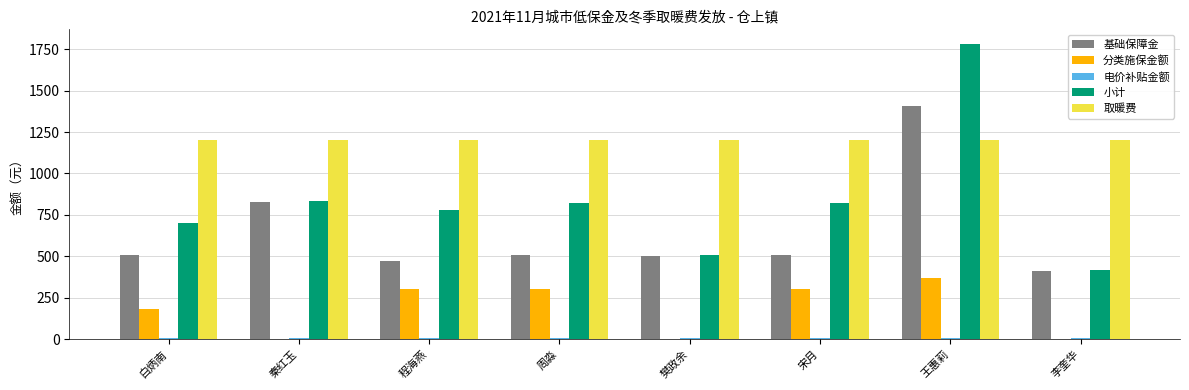

Between 周淼 and 李奎华, which series saw the biggest shift?

小计